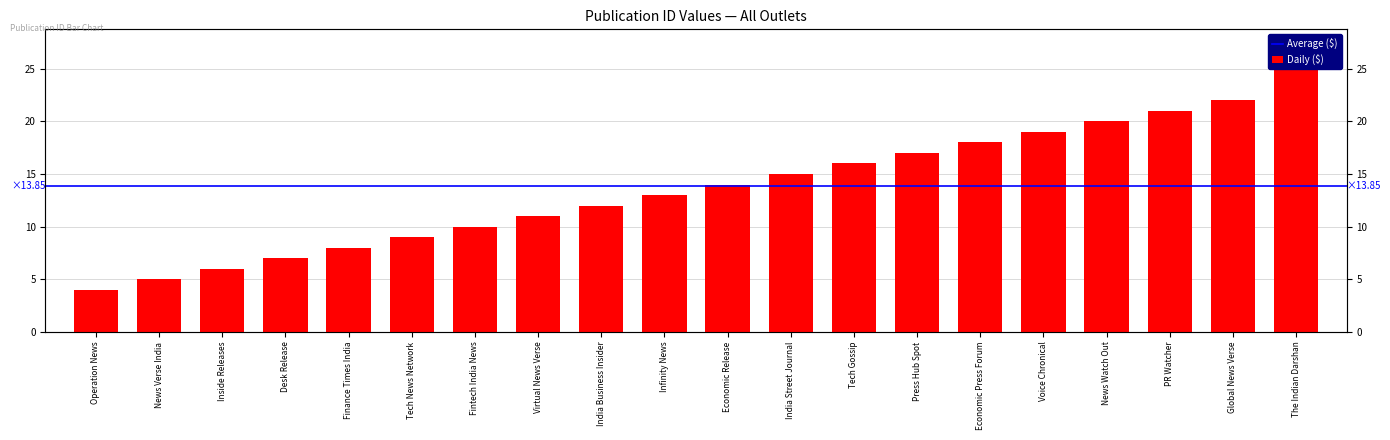

What is the label of the 14th bar from the left?

Press Hub Spot